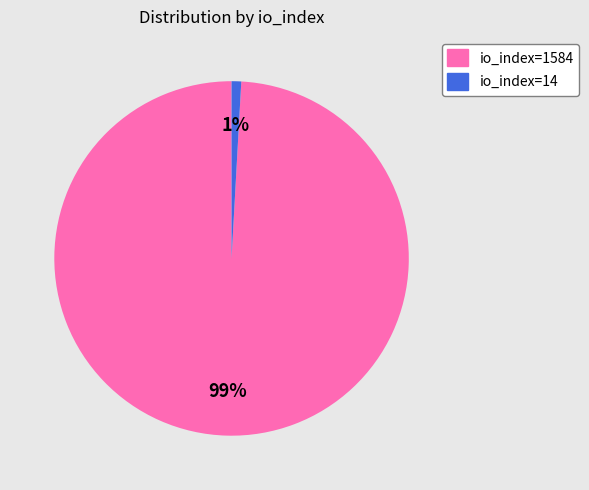

To the nearest percent, what is the difference between the largest and smallest slice percentages?

98%